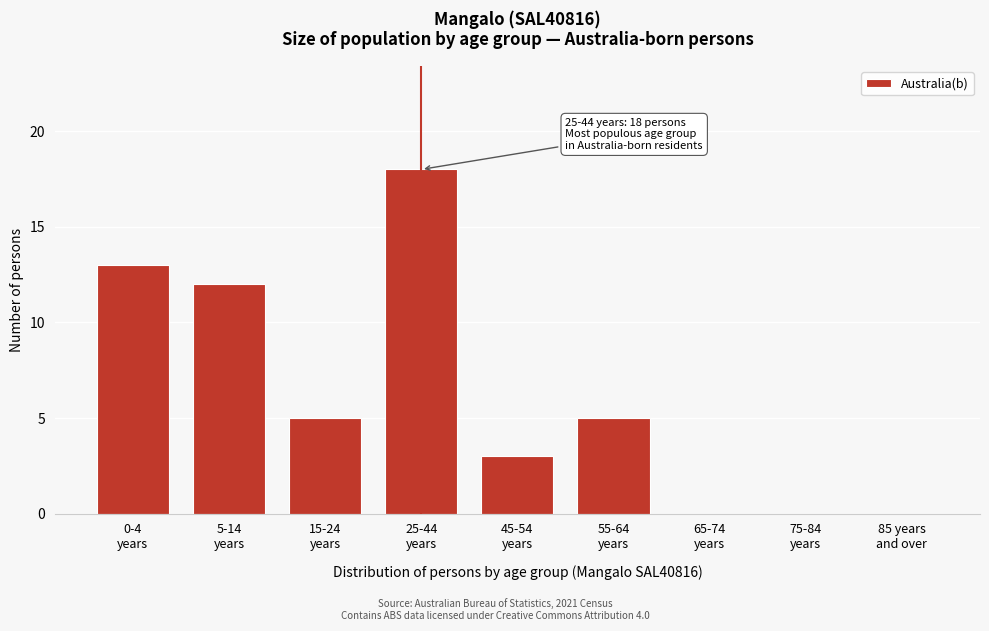

What is the maximum value shown in the chart?

18